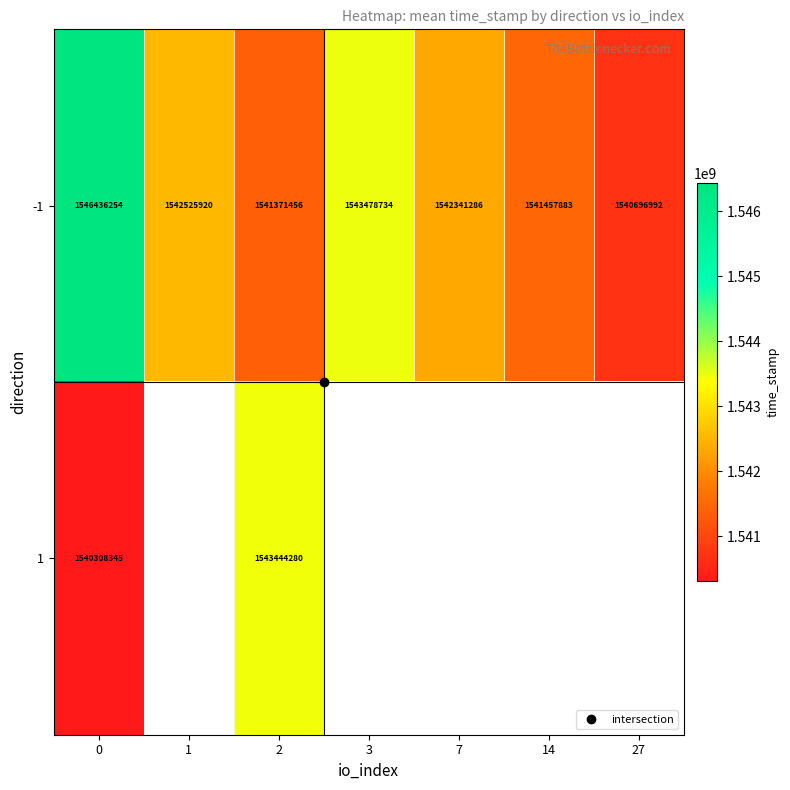

What is the maximum value shown in the chart?

1546436254.0